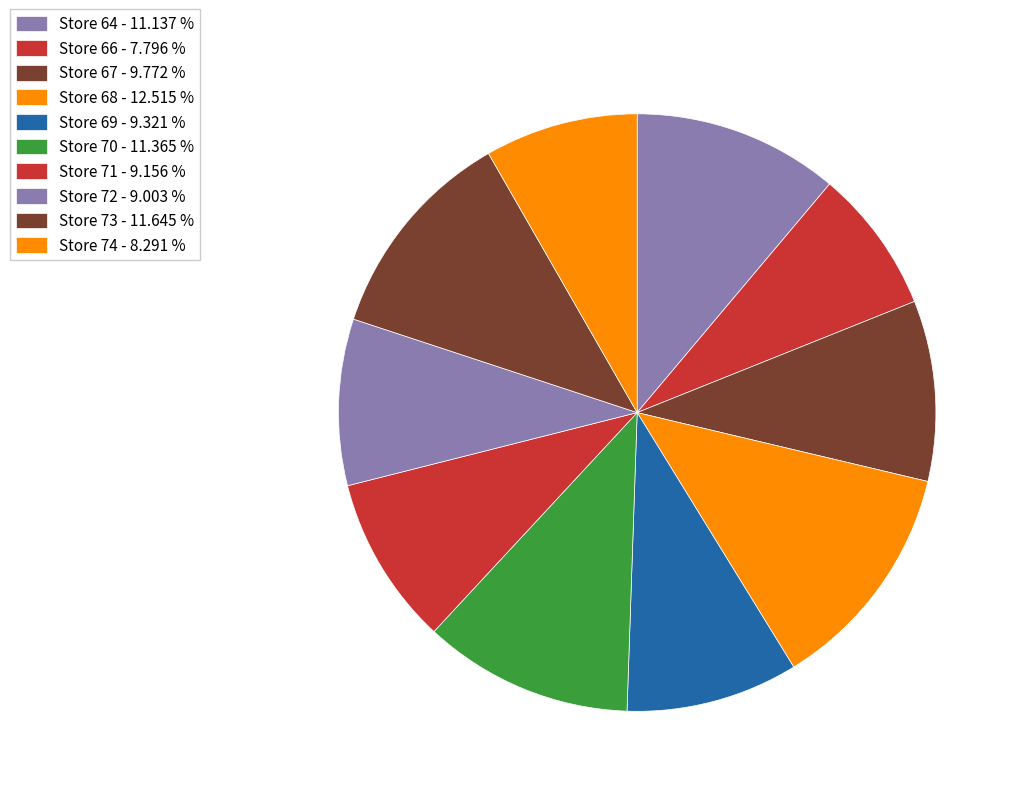

How many segments does this pie chart have?

10